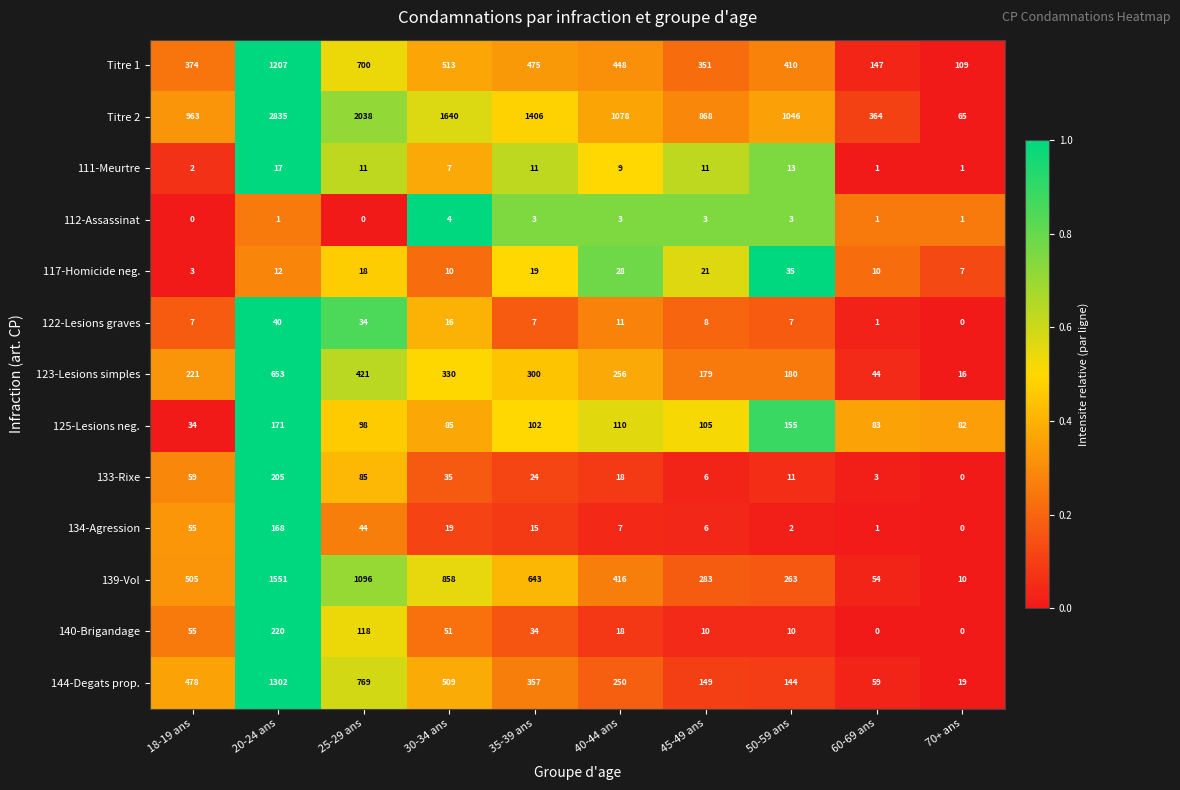

What is the maximum value shown in the chart?

2835